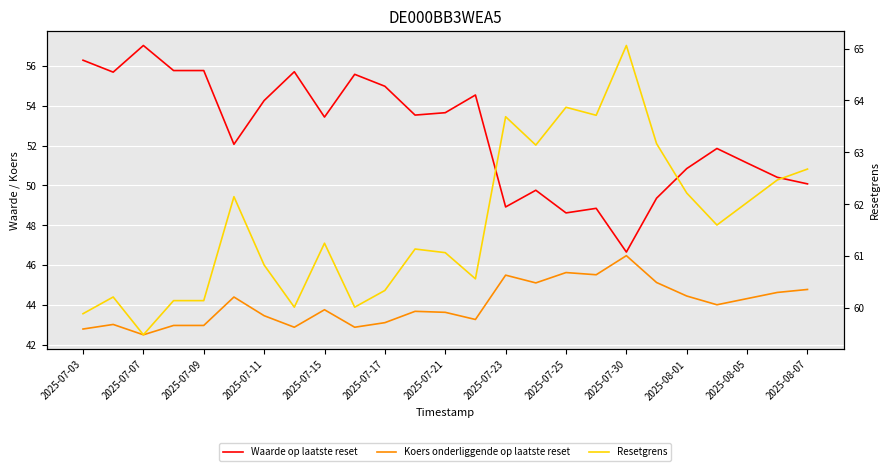

Which series has the largest total across all categories?

Resetgrens